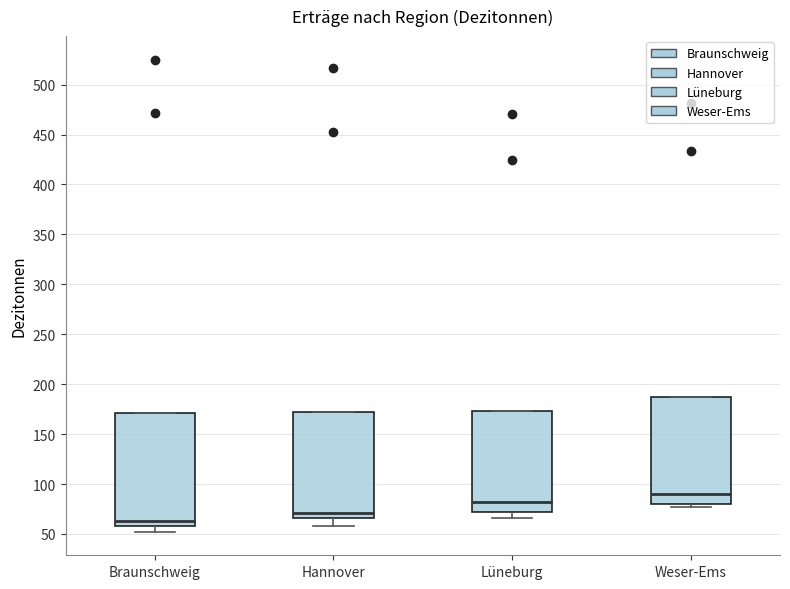

Which box's median line is the highest?

Weser-Ems